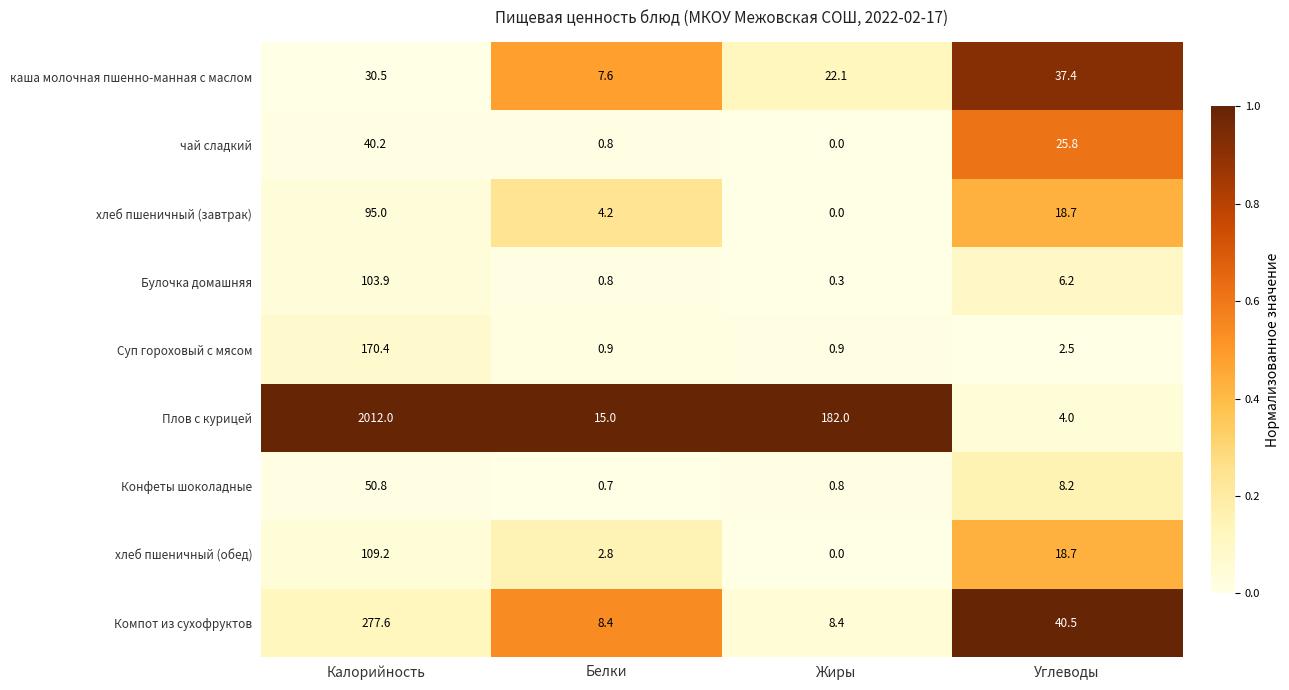

Which series has the largest range (max minus min)?

Плов с курицей